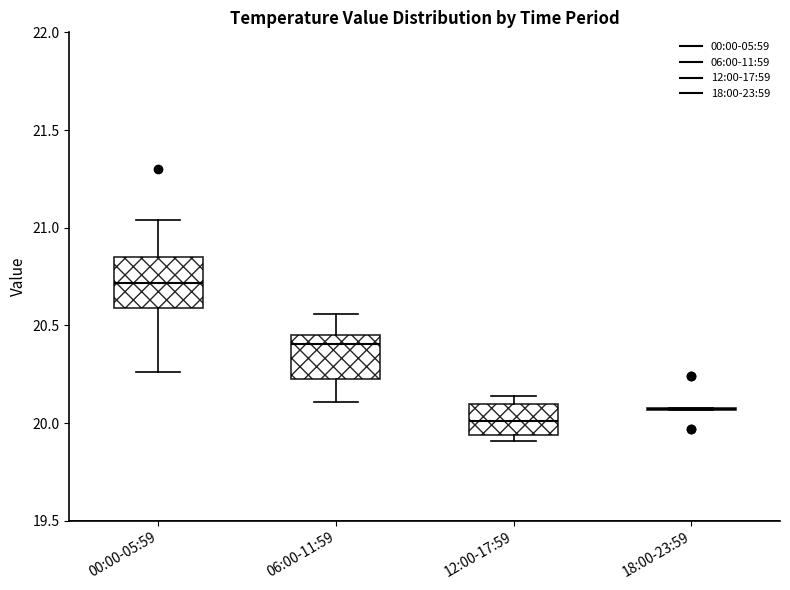

Where is the upper edge of the box for 00:00-05:59 on the y-axis? The values are not printed on the chart, so give them approximately, as read against the axis.

20.85